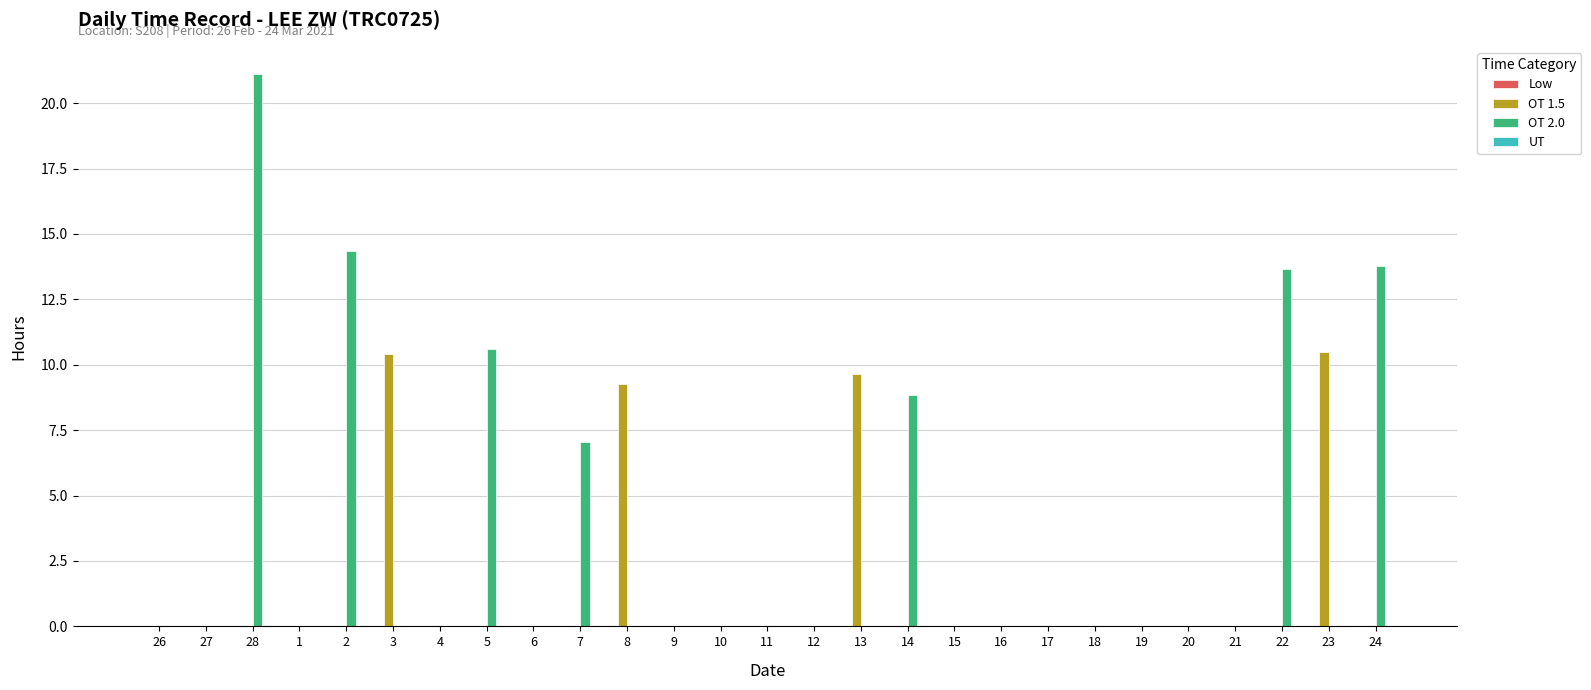

At which label is OT 2.0 closest to 10?

5